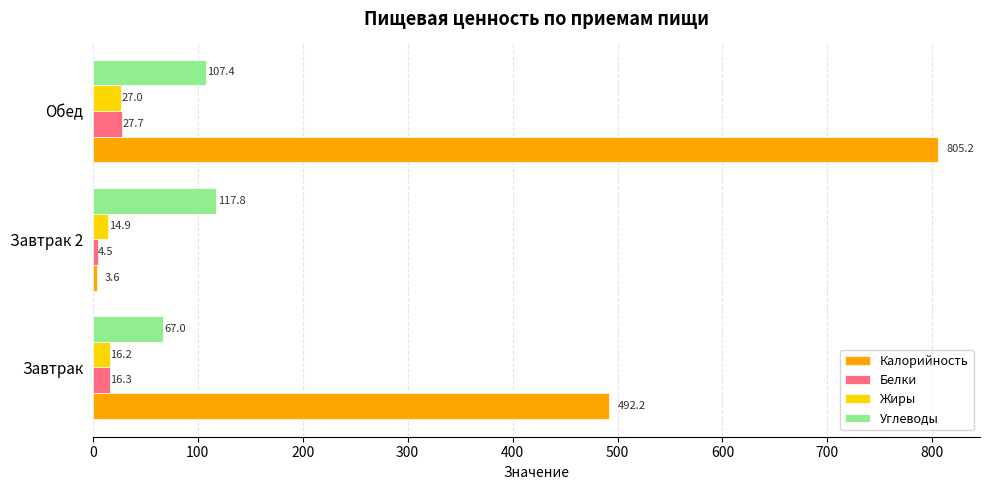

Rank the series at Завтрак from highest to lowest value.

Калорийность, Углеводы, Белки, Жиры